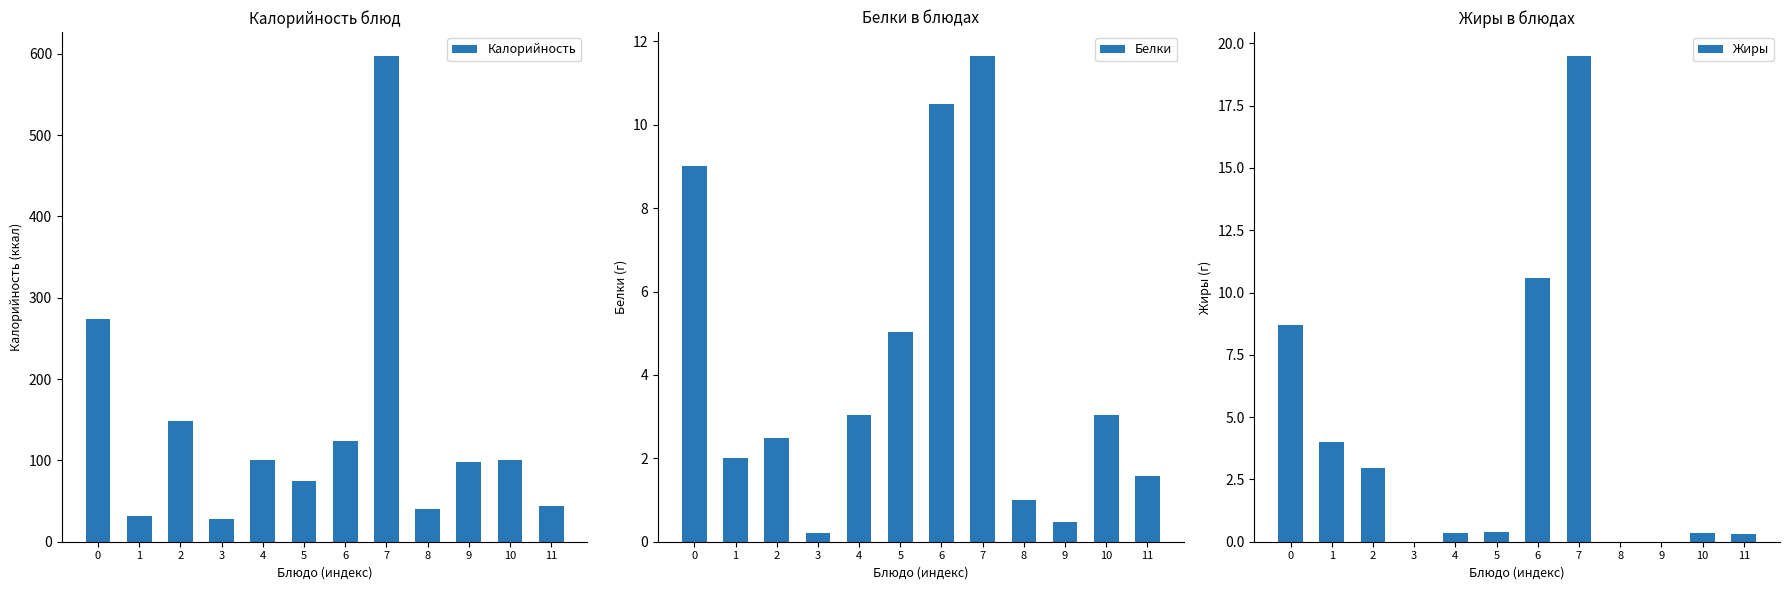

What is the difference between the maximum and minimum values in the Белки series?

11.4